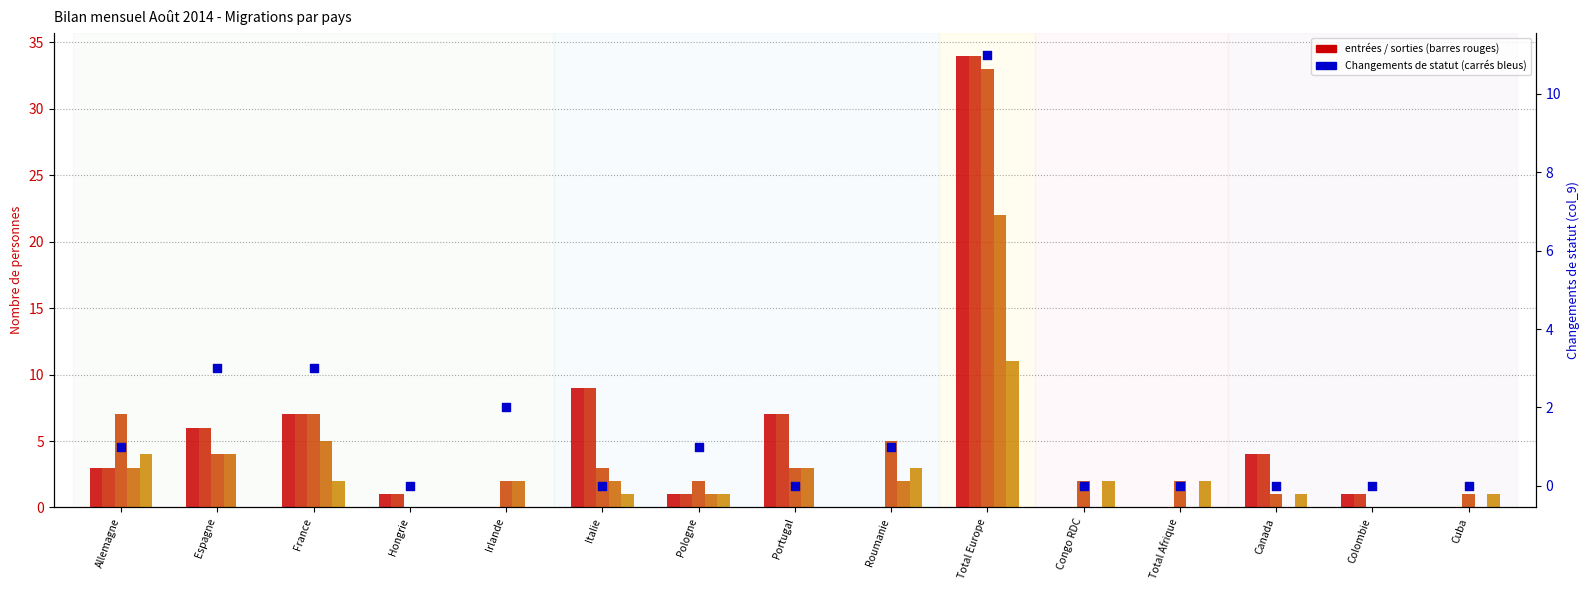

At how many categories does at least one series exceed 11?

1